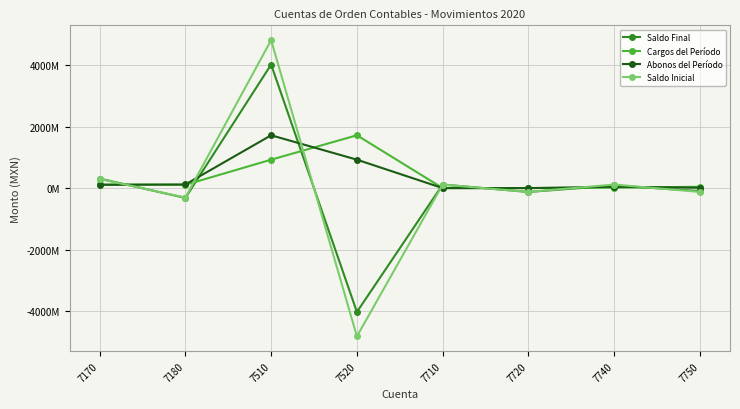

What are all the series names shown in the legend?

Saldo Final, Cargos del Período, Abonos del Período, Saldo Inicial